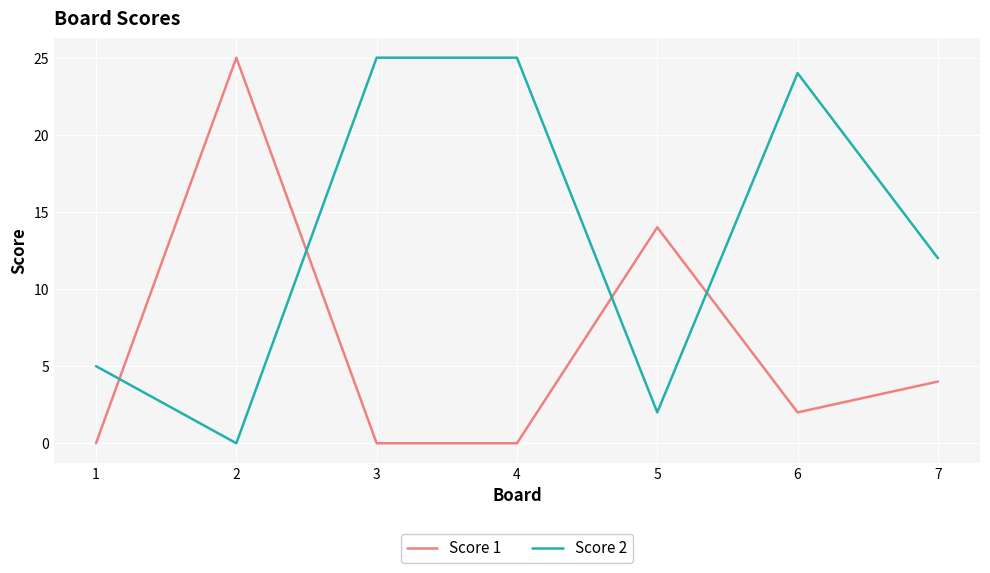

What is the difference between the highest and lowest values at 3?

25